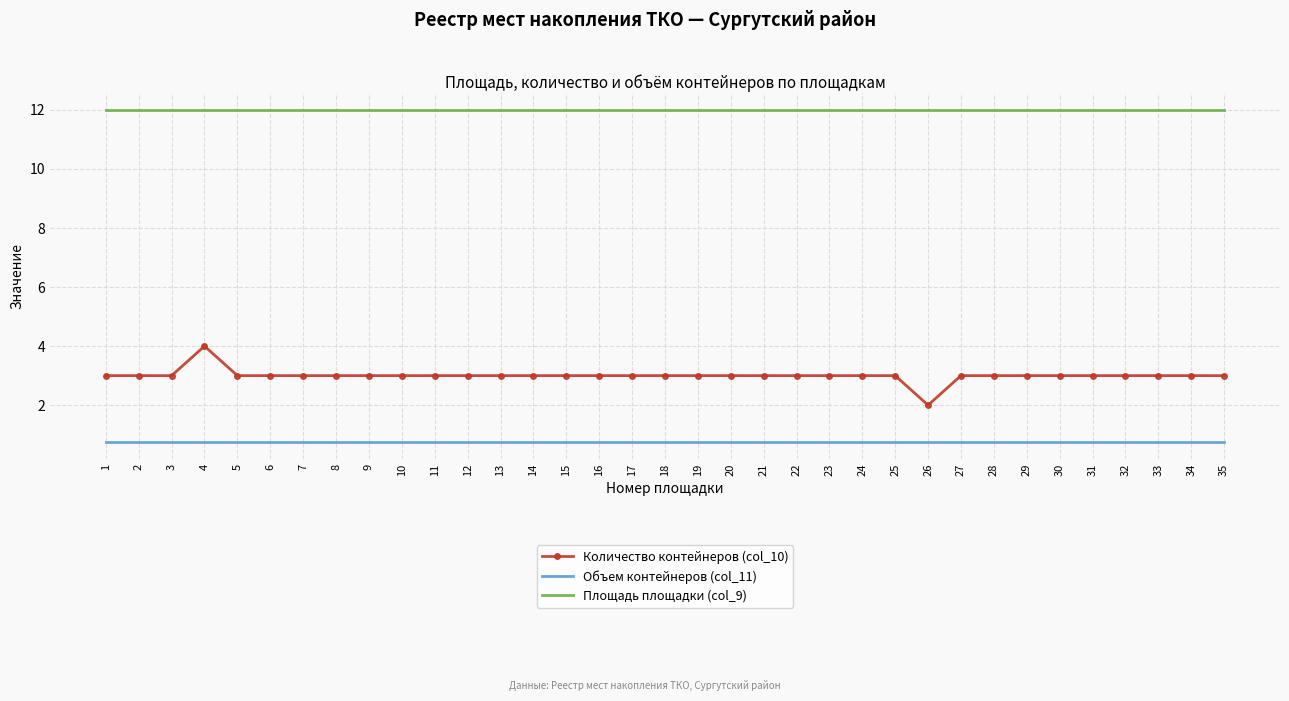

Reading left to right, list all the values displayed in this chart.

Количество контейнеров (col_10): 3.0	3.0	3.0	4.0	3.0	3.0	3.0	3.0	3.0	3.0	3.0	3.0	3.0	3.0	3.0	3.0	3.0	3.0	3.0	3.0	3.0	3.0	3.0	3.0	3.0	2.0	3.0	3.0	3.0	3.0	3.0	3.0	3.0	3.0	3.0
Объем контейнеров (col_11): 0.8	0.8	0.8	0.8	0.8	0.8	0.8	0.8	0.8	0.8	0.8	0.8	0.8	0.8	0.8	0.8	0.8	0.8	0.8	0.8	0.8	0.8	0.8	0.8	0.8	0.8	0.8	0.8	0.8	0.8	0.8	0.8	0.8	0.8	0.8
Площадь площадки (col_9): 12.0	12.0	12.0	12.0	12.0	12.0	12.0	12.0	12.0	12.0	12.0	12.0	12.0	12.0	12.0	12.0	12.0	12.0	12.0	12.0	12.0	12.0	12.0	12.0	12.0	12.0	12.0	12.0	12.0	12.0	12.0	12.0	12.0	12.0	12.0